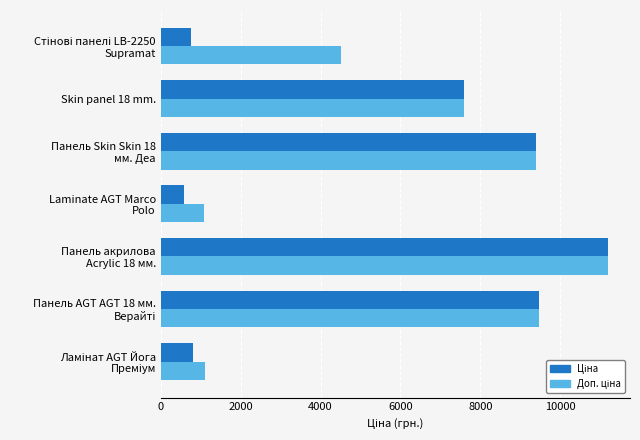

What is the smallest value displayed?

589.9